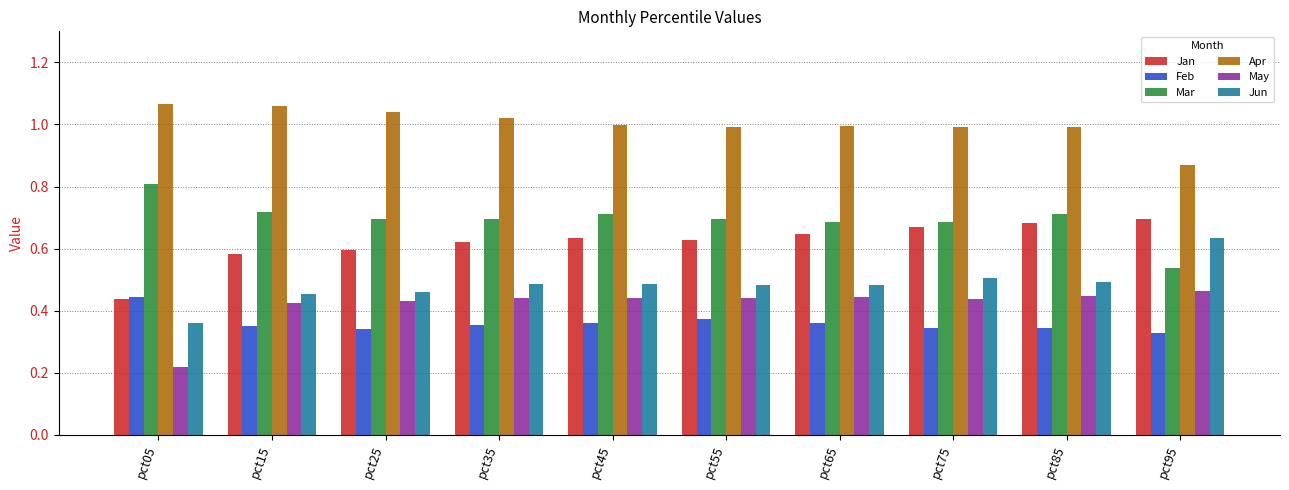

The value of Feb at pct65 is 0.2. True or false?

False